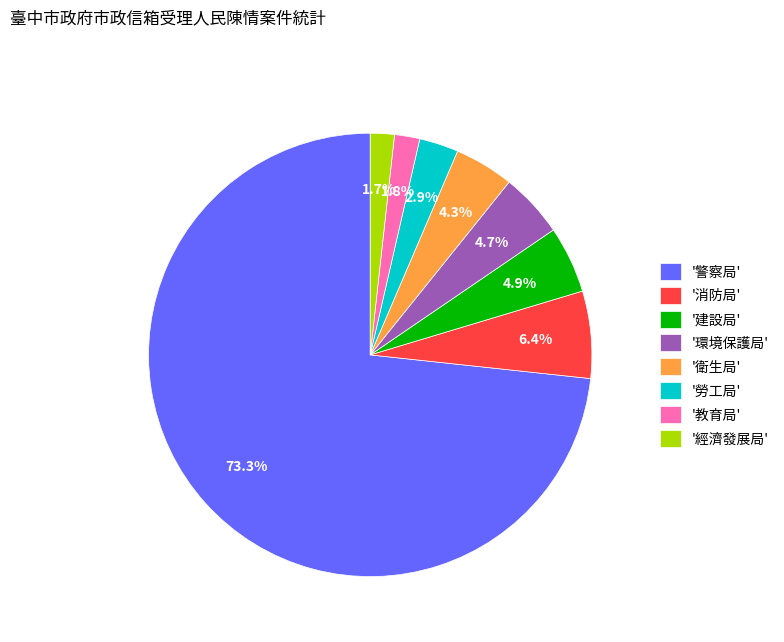

Which has a higher value, '警察局' or '教育局'?

'警察局'